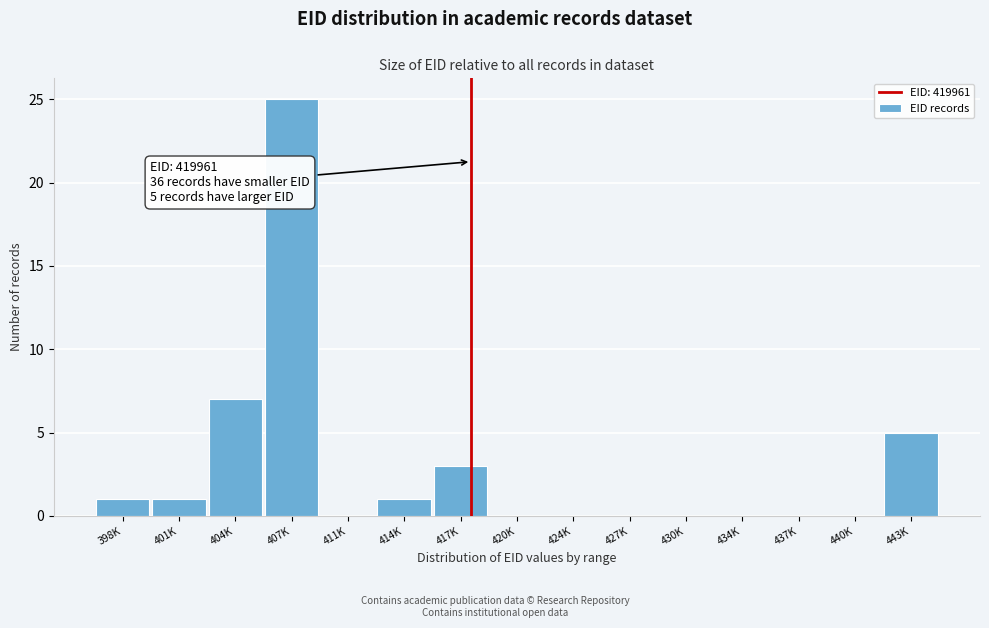

Reading left to right, extract all data points from this chart.

398K=1	401K=1	404K=7	407K=25	411K=0	414K=1	417K=3	420K=0	424K=0	427K=0	430K=0	434K=0	437K=0	440K=0	443K=5